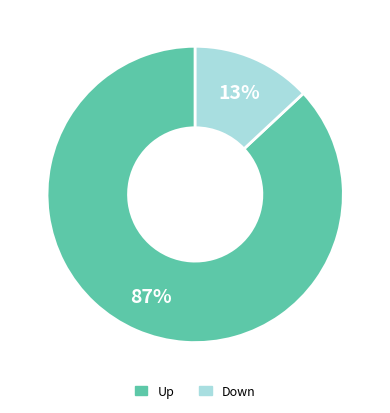

Is there any slice that represents more than half of the pie?

Yes